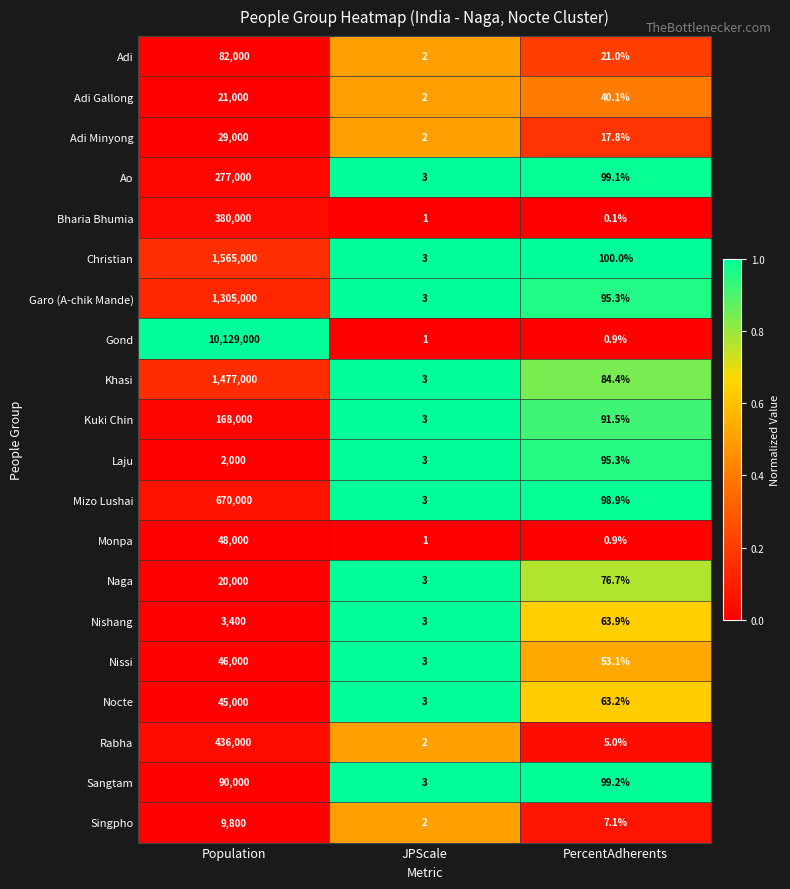

Between JPScale and PercentAdherents, which series saw the biggest shift?

Christian